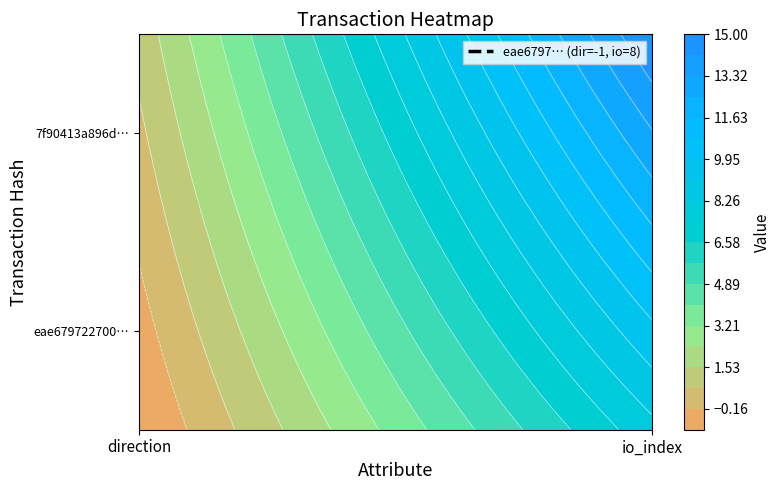

What is the total value across all series at 1?

23